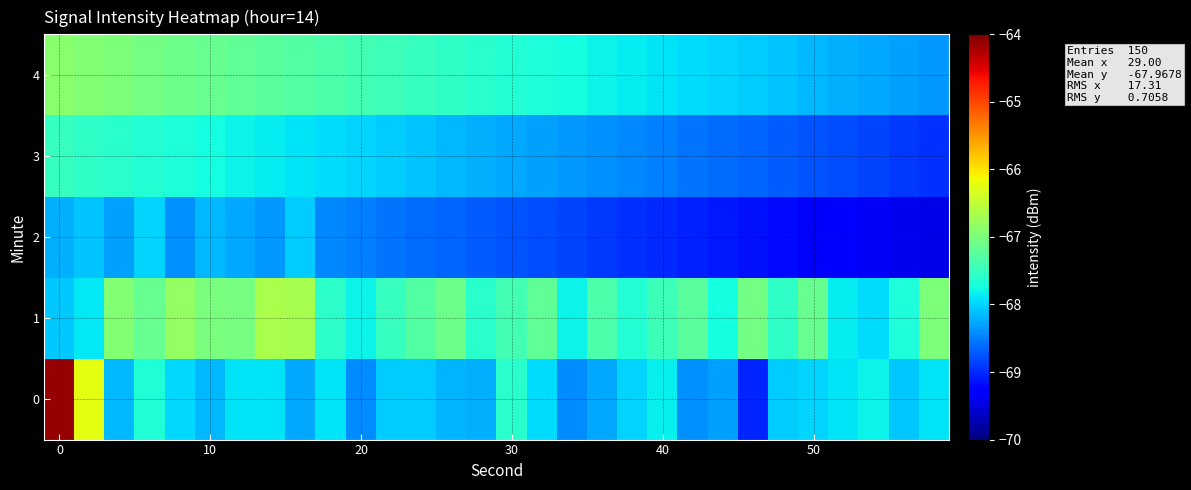

How many data points does each series have?

30